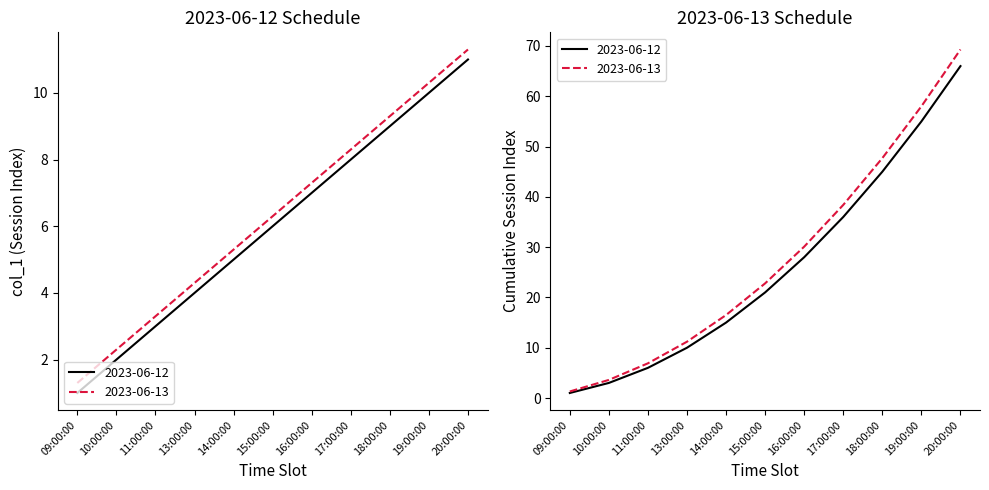

True or false: Session 2 and Session 1 intersect in this chart.

False